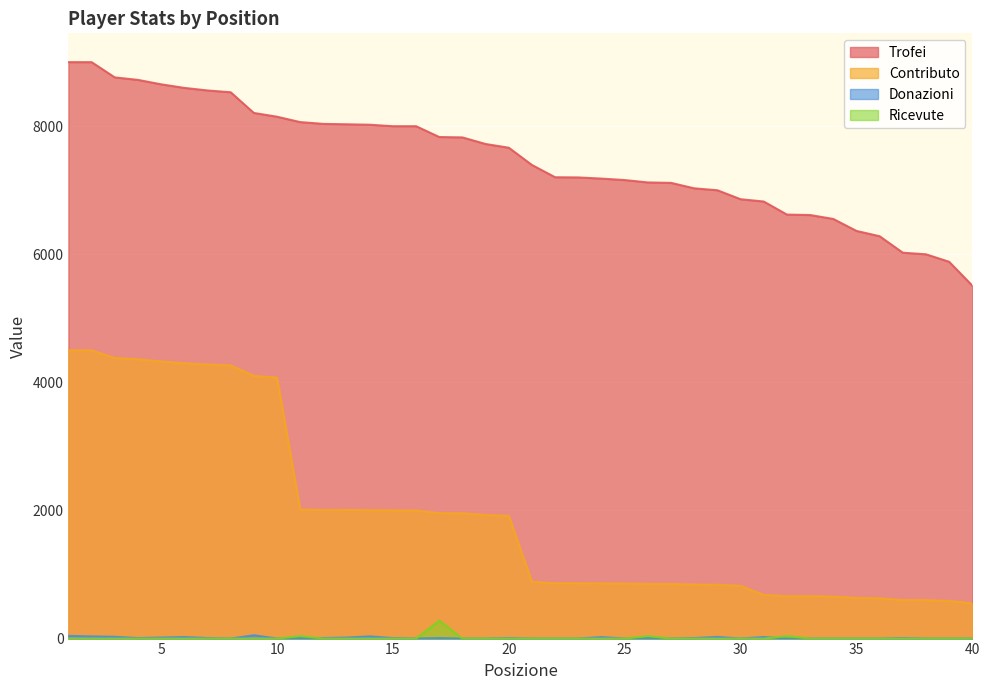

What is the sum of all Contributo values?

77698